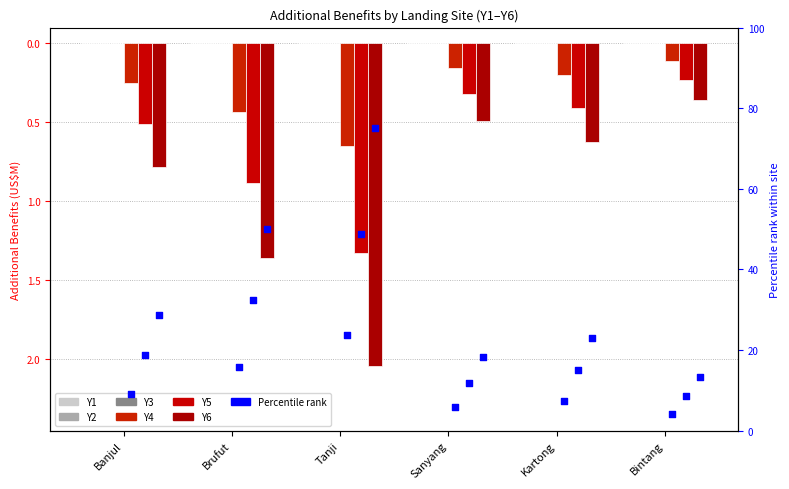

Which series has the largest total across all categories?

Y6